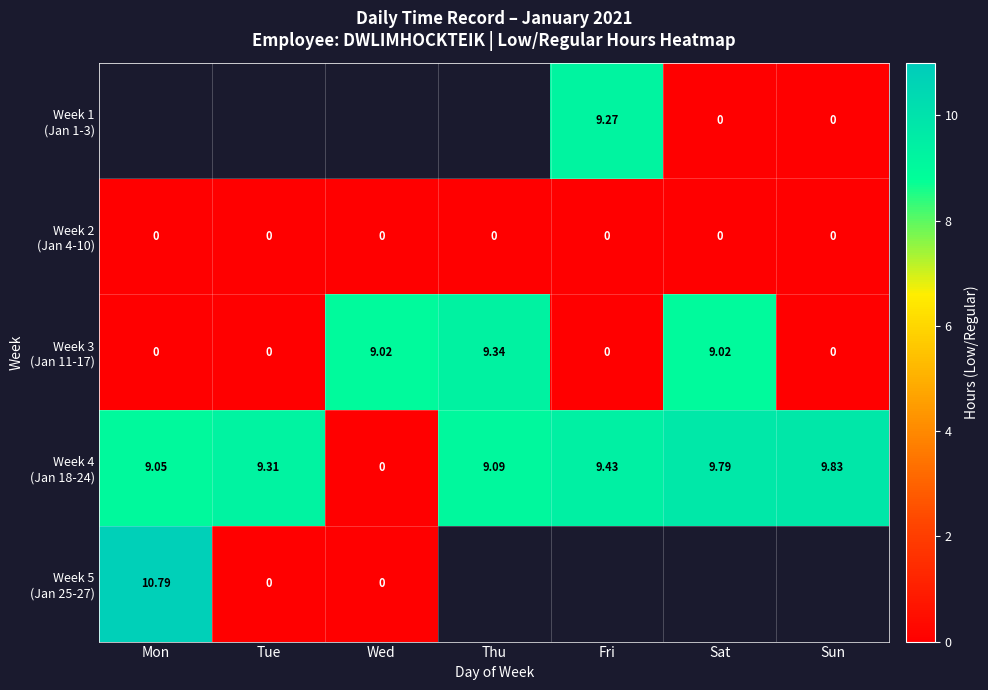

At which label does Week 5 (Jan 25-27) reach its minimum?

Tue